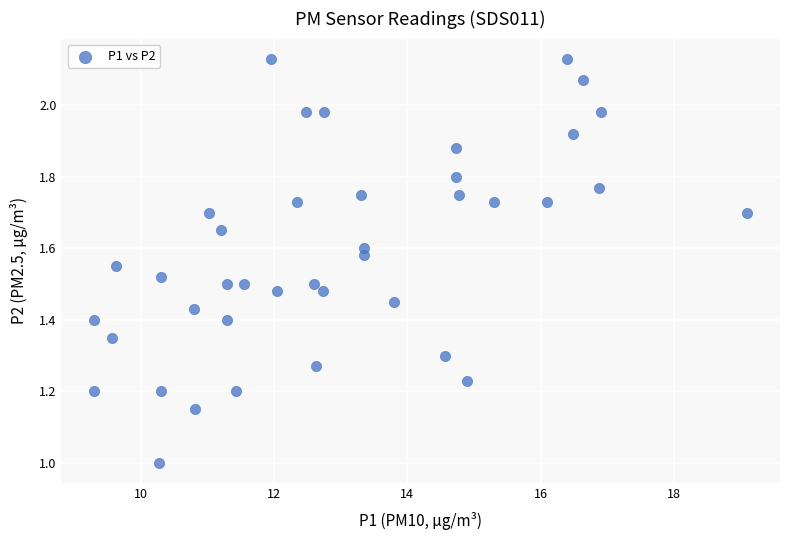

What is the range of X values (max minus min)?

9.8